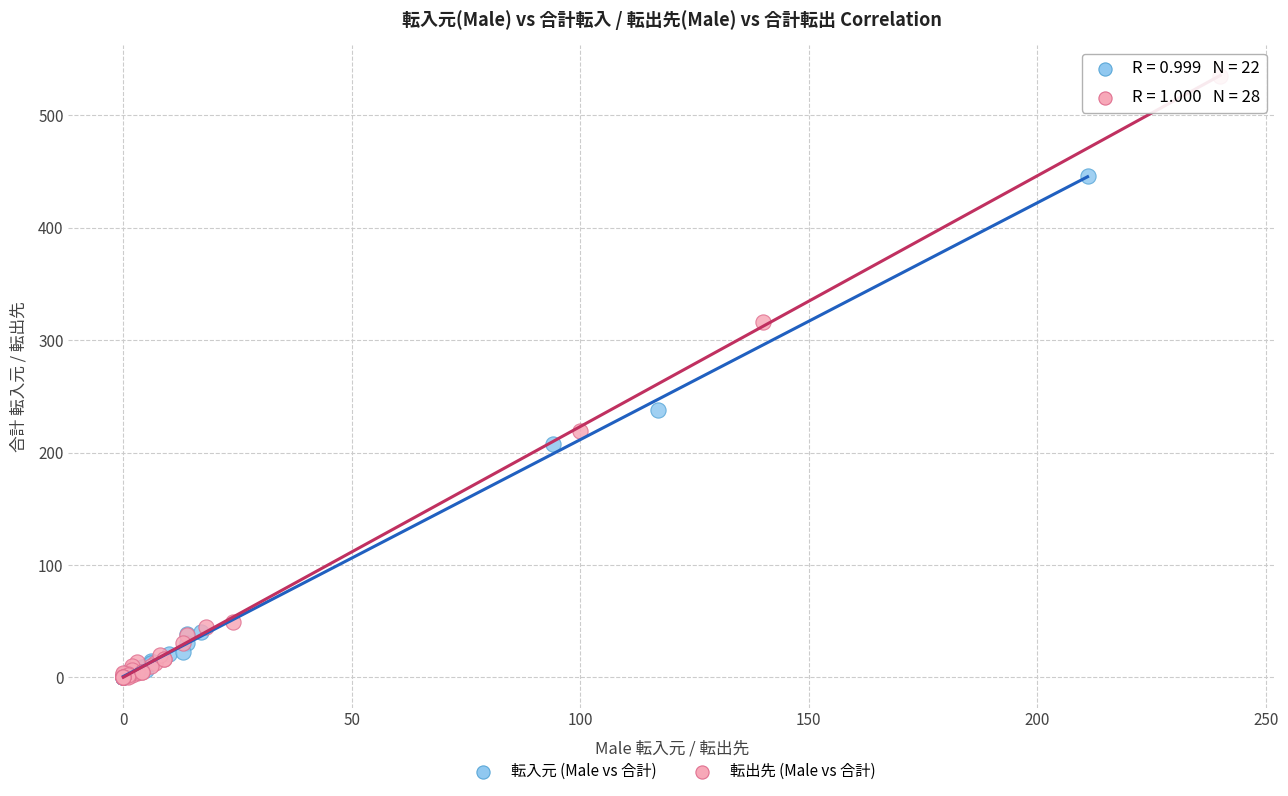

Which series has the largest Y range (max minus min)?

転出先 (Male vs 合計)